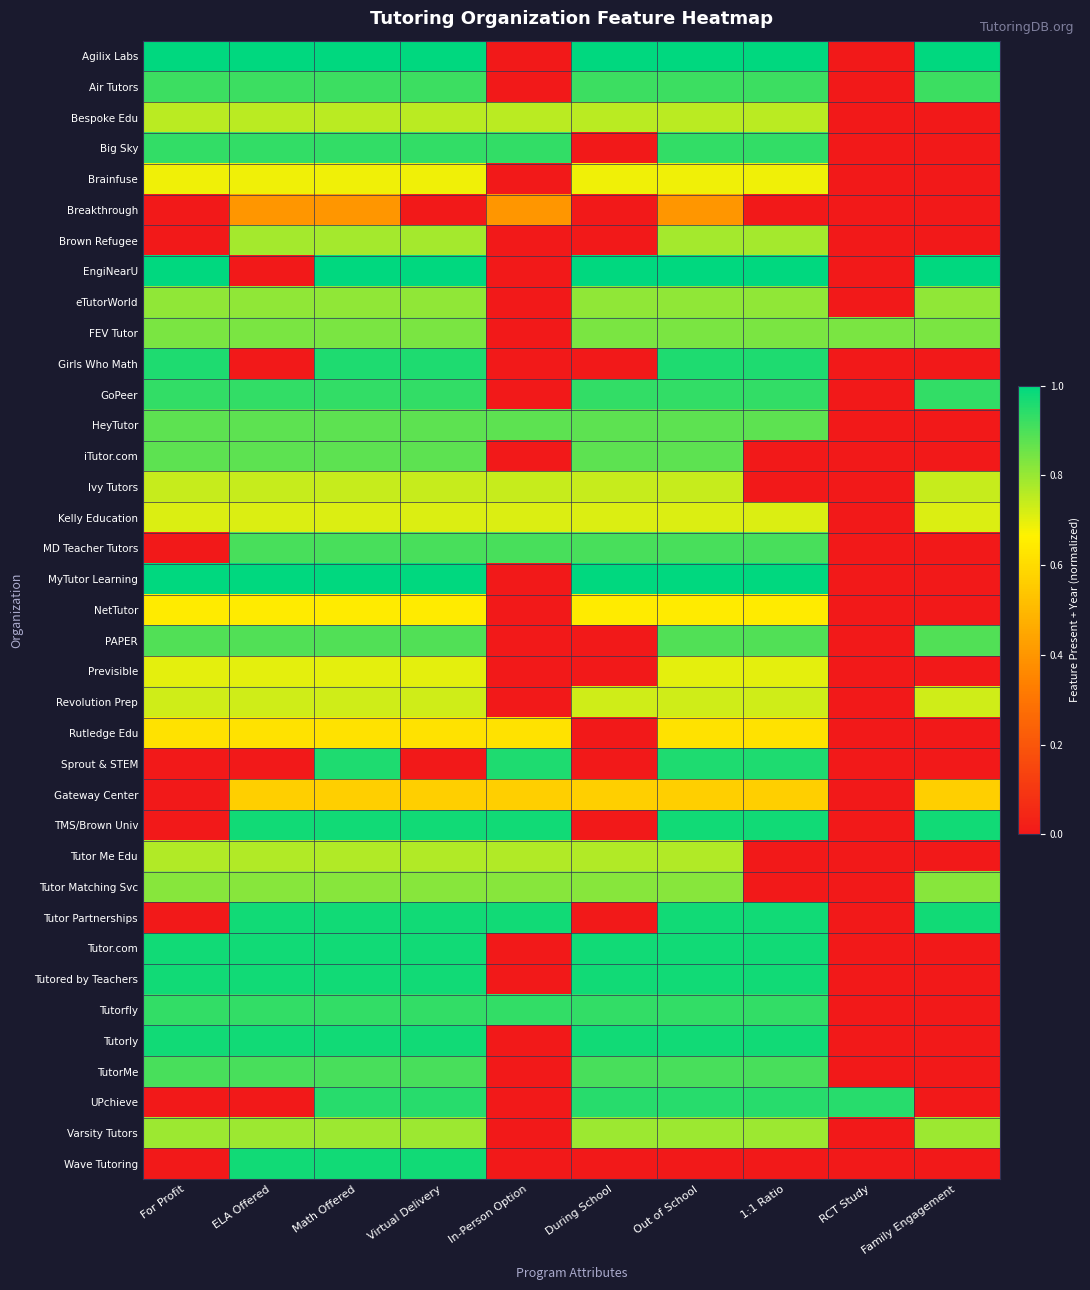

What is the total value across all series at 1:1 Ratio?

26.6